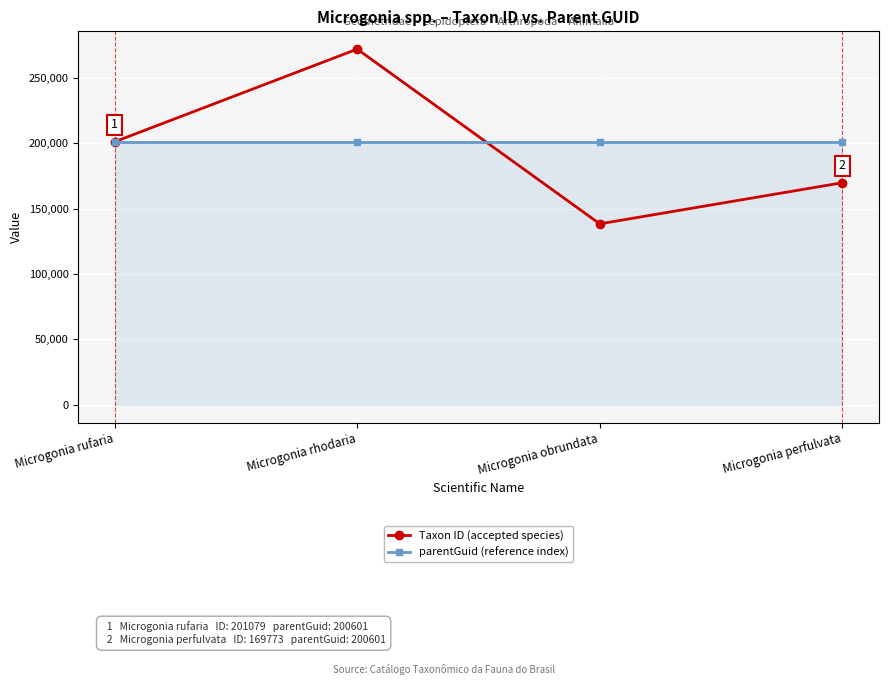

What is the difference between the highest and lowest values at Microgonia perfulvata?

30828